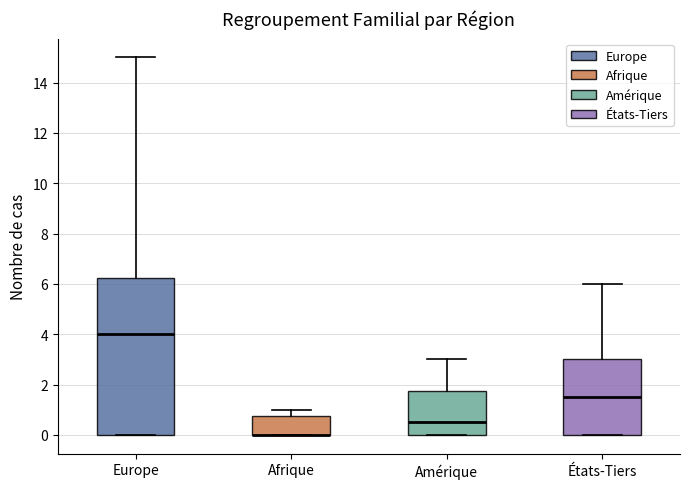

Comparing the boxes themselves (not the whiskers), which one is the tallest?

Europe